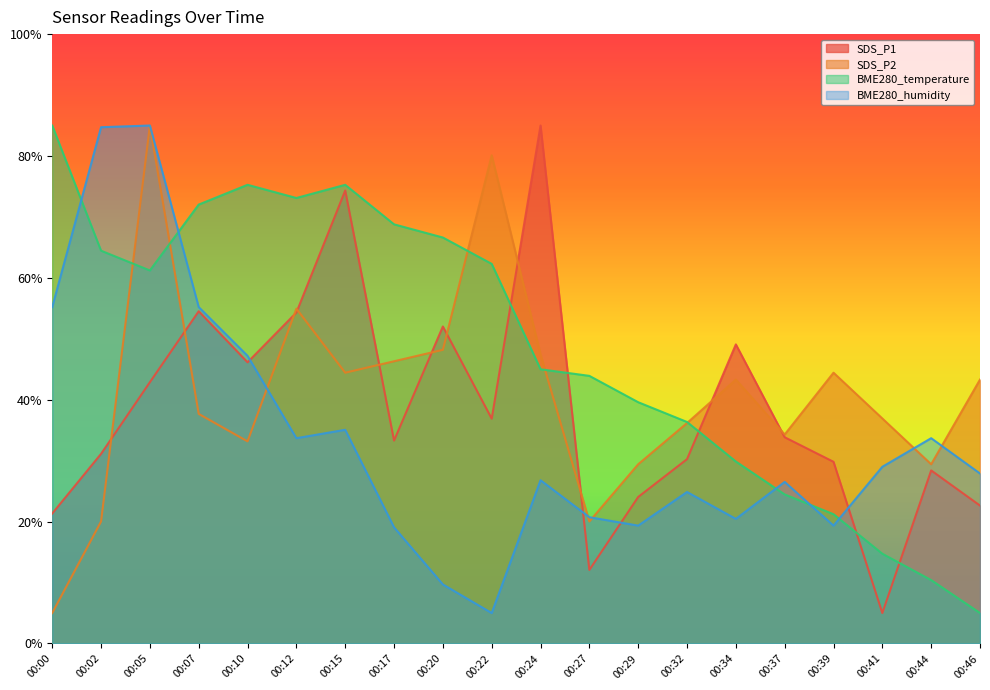

True or false: SDS_P1 has a value of 12.1 at 00:27.

True